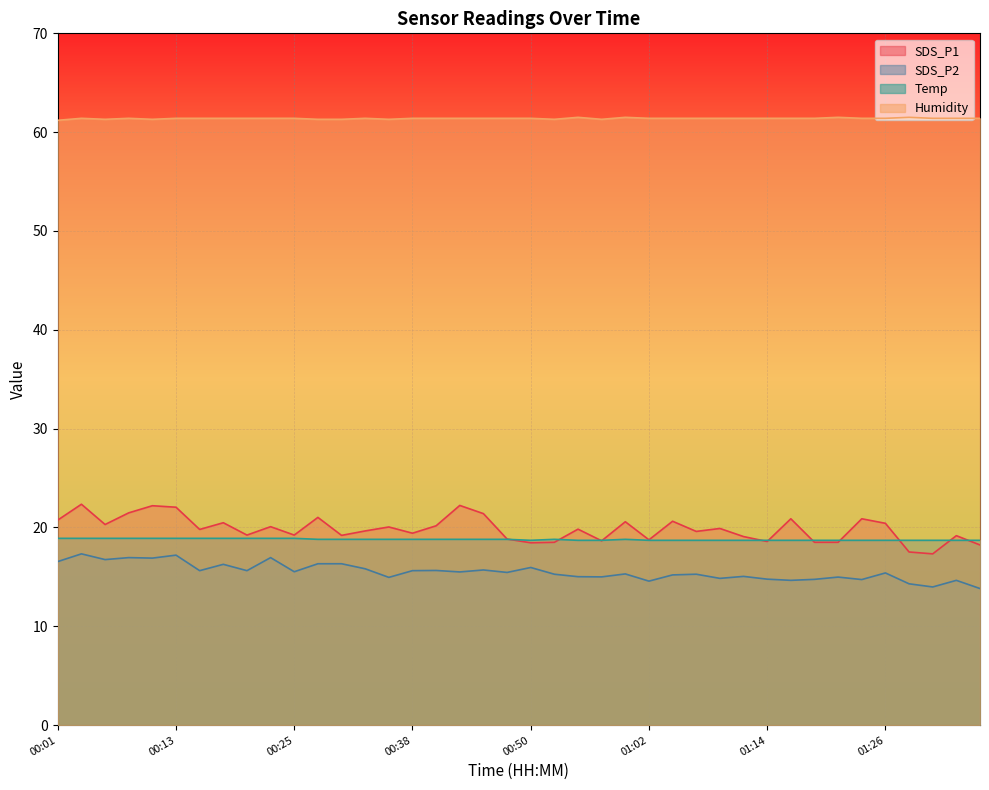

Where is the first local maximum for SDS_P2?

00:03